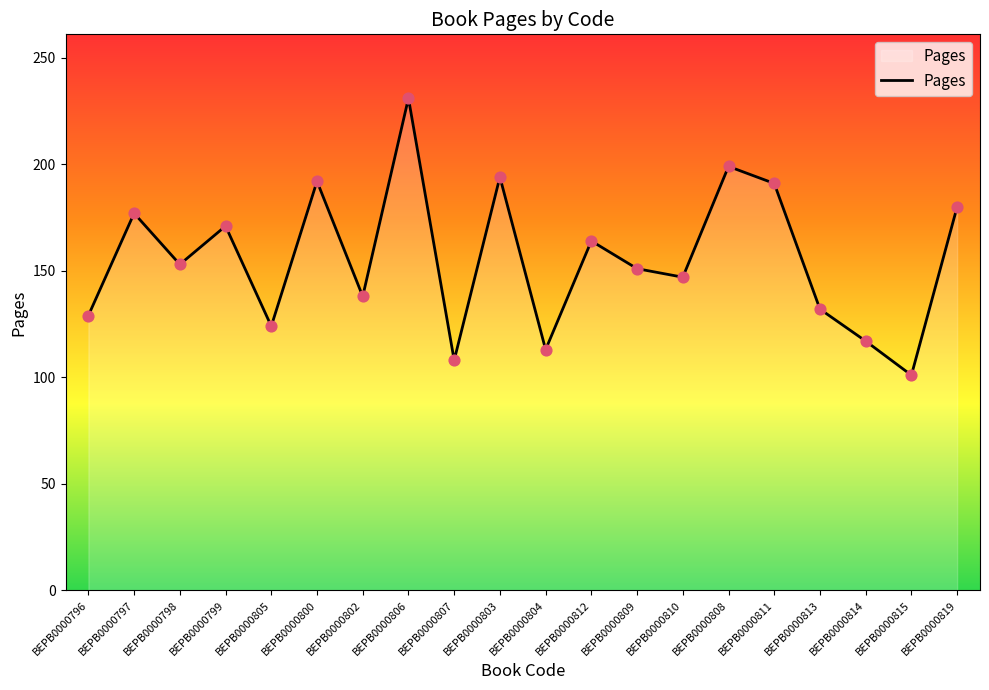

What is the change in value from BEPB0000799 to BEPB0000803?

+23